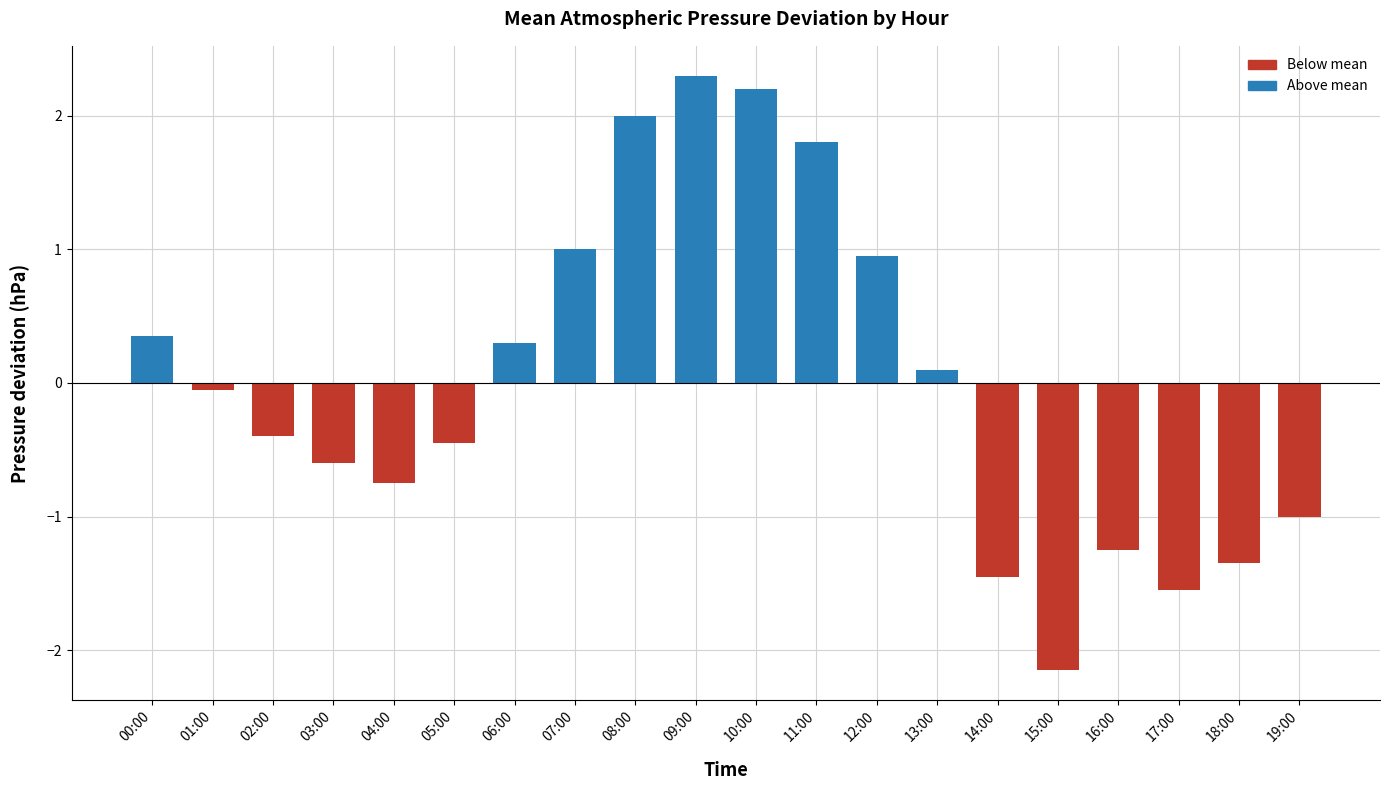

The value at 16:00 is -1.9. True or false?

False